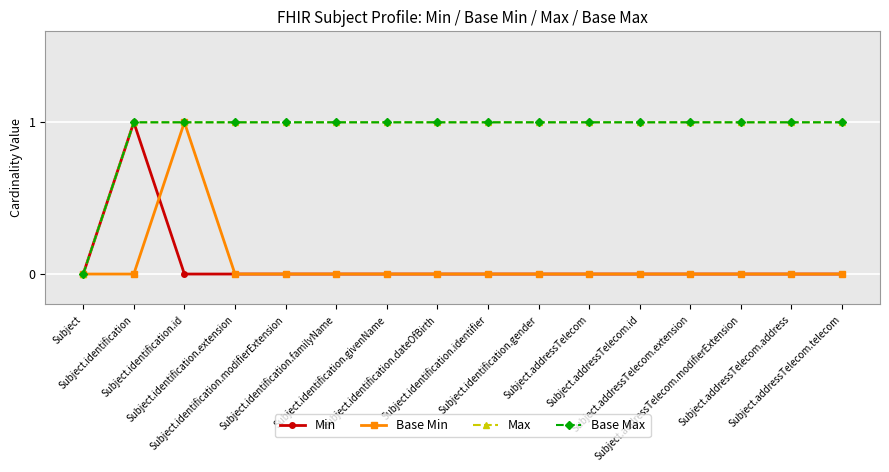

Reading left to right, transcribe all the data shown in this chart.

Min: Subject=0	Subject.identification=1	Subject.identification.id=0	Subject.identification.extension=0	Subject.identification.modifierExtension=0	Subject.identification.familyName=0	Subject.identification.givenName=0	Subject.identification.dateOfBirth=0	Subject.identification.identifier=0	Subject.identification.gender=0	Subject.addressTelecom=0	Subject.addressTelecom.id=0	Subject.addressTelecom.extension=0	Subject.addressTelecom.modifierExtension=0	Subject.addressTelecom.address=0	Subject.addressTelecom.telecom=0
Base Min: Subject=0	Subject.identification=0	Subject.identification.id=1	Subject.identification.extension=0	Subject.identification.modifierExtension=0	Subject.identification.familyName=0	Subject.identification.givenName=0	Subject.identification.dateOfBirth=0	Subject.identification.identifier=0	Subject.identification.gender=0	Subject.addressTelecom=0	Subject.addressTelecom.id=0	Subject.addressTelecom.extension=0	Subject.addressTelecom.modifierExtension=0	Subject.addressTelecom.address=0	Subject.addressTelecom.telecom=0
Max: Subject=0	Subject.identification=1	Subject.identification.id=1	Subject.identification.extension=1	Subject.identification.modifierExtension=1	Subject.identification.familyName=1	Subject.identification.givenName=1	Subject.identification.dateOfBirth=1	Subject.identification.identifier=1	Subject.identification.gender=1	Subject.addressTelecom=1	Subject.addressTelecom.id=1	Subject.addressTelecom.extension=1	Subject.addressTelecom.modifierExtension=1	Subject.addressTelecom.address=1	Subject.addressTelecom.telecom=1
Base Max: Subject=0	Subject.identification=1	Subject.identification.id=1	Subject.identification.extension=1	Subject.identification.modifierExtension=1	Subject.identification.familyName=1	Subject.identification.givenName=1	Subject.identification.dateOfBirth=1	Subject.identification.identifier=1	Subject.identification.gender=1	Subject.addressTelecom=1	Subject.addressTelecom.id=1	Subject.addressTelecom.extension=1	Subject.addressTelecom.modifierExtension=1	Subject.addressTelecom.address=1	Subject.addressTelecom.telecom=1